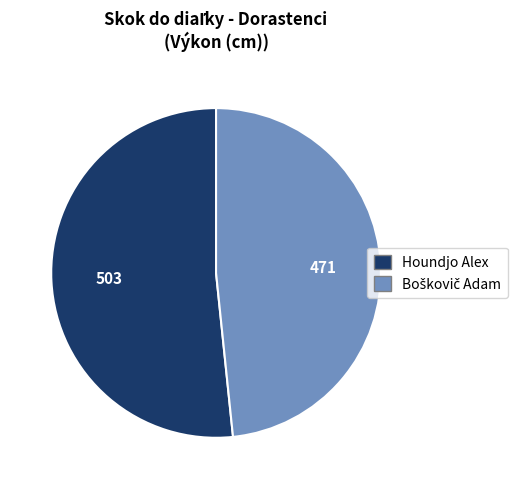

Is it true that Houndjo Alex is 52% of the pie?

True